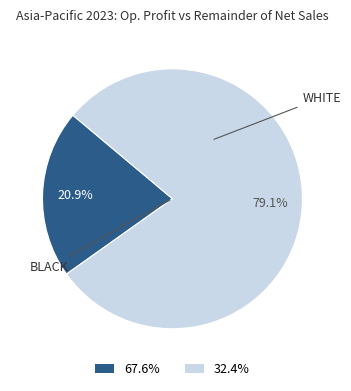

Is there a majority slice in this chart?

Yes